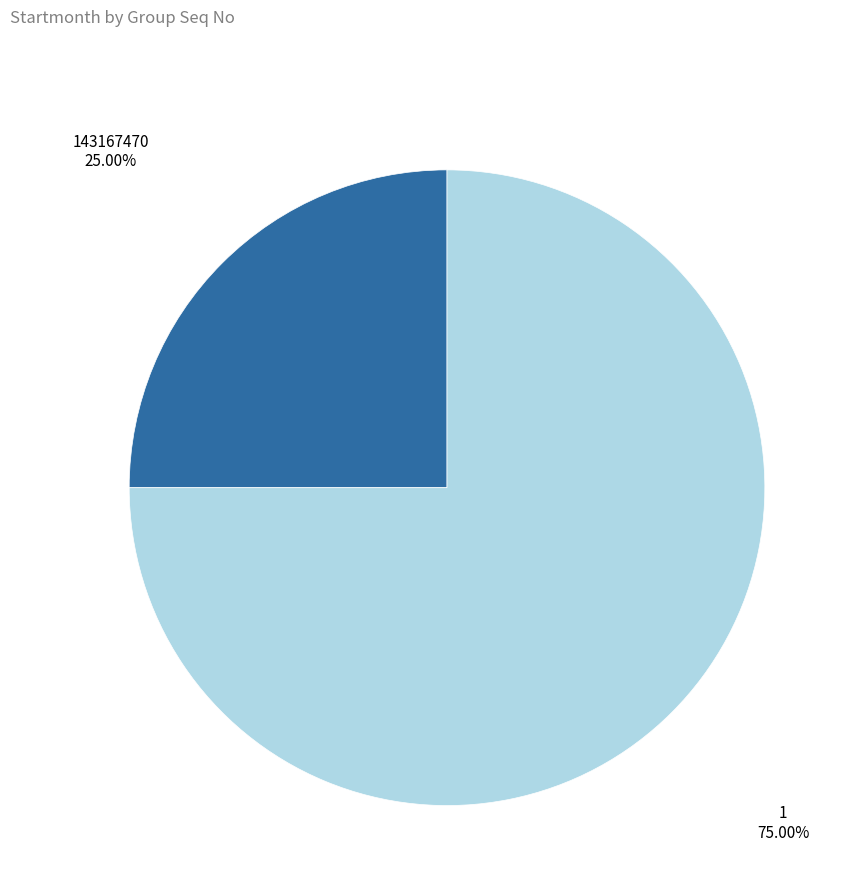

Is it true that 1 is 75% of the pie?

True